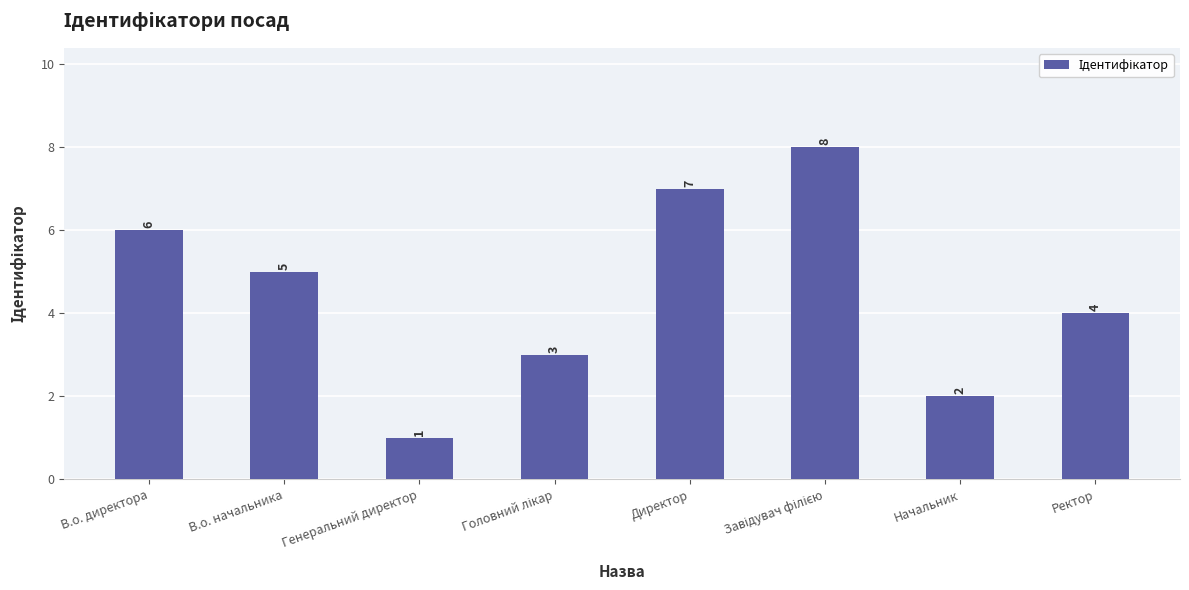

What is the smallest value displayed?

1